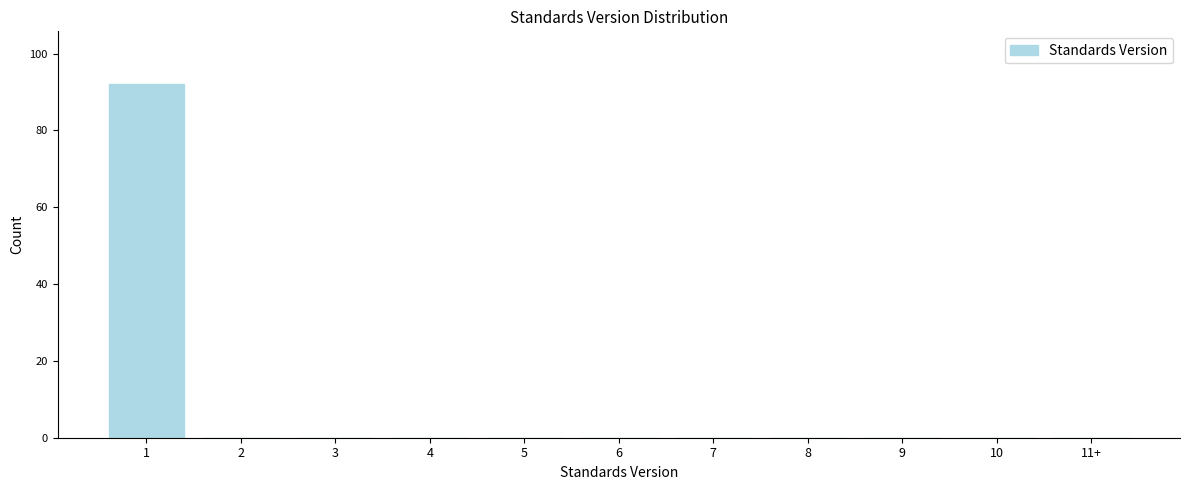

Reading right to left, list all the values displayed in this chart.

11+=0	10=0	9=0	8=0	7=0	6=0	5=0	4=0	3=0	2=0	1=92